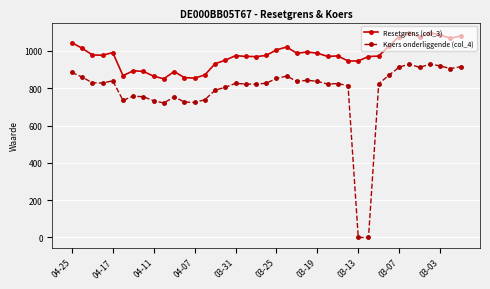

What is the average value of the Resetgrens (col_3) series?

974.2